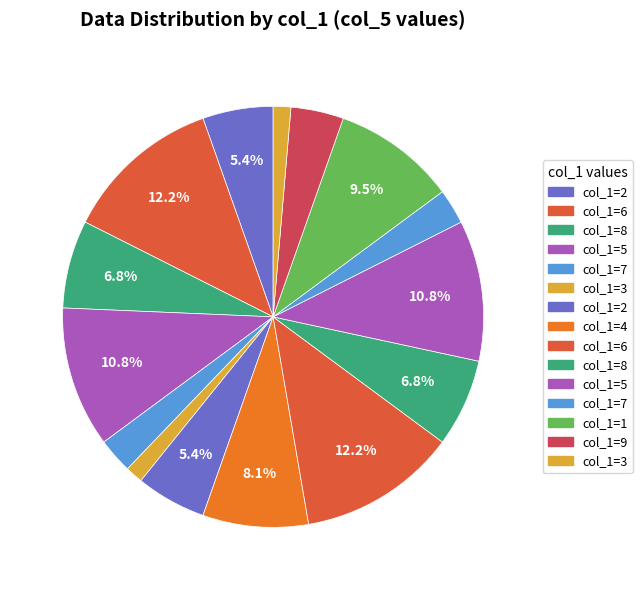

Count the number of slices in the pie.

15